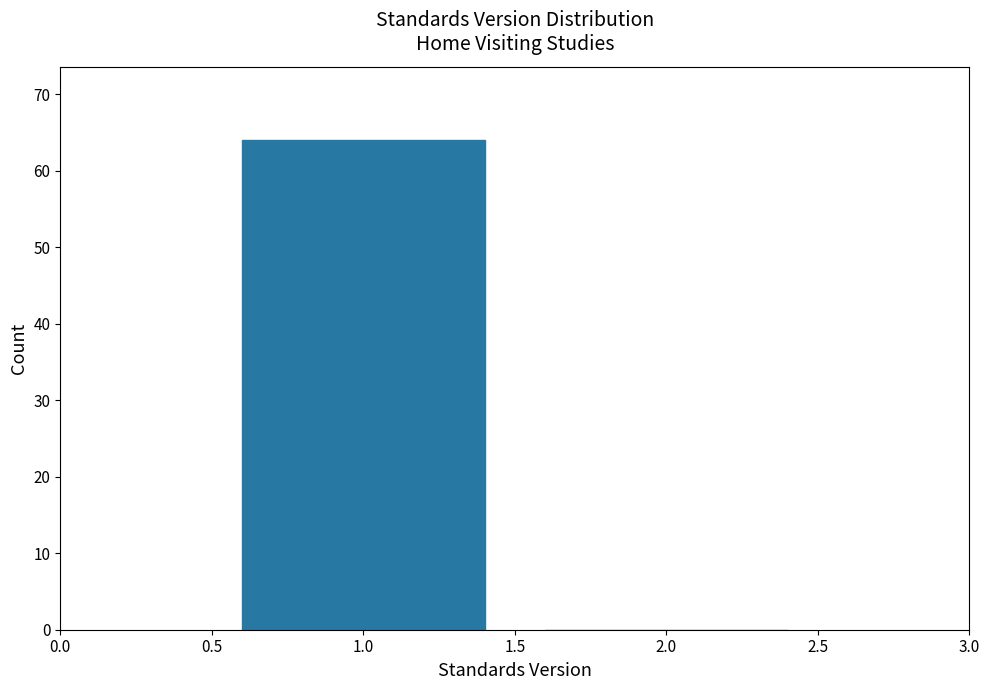

Reading right to left, transcribe all the data shown in this chart.

2.0=0	1.0=64